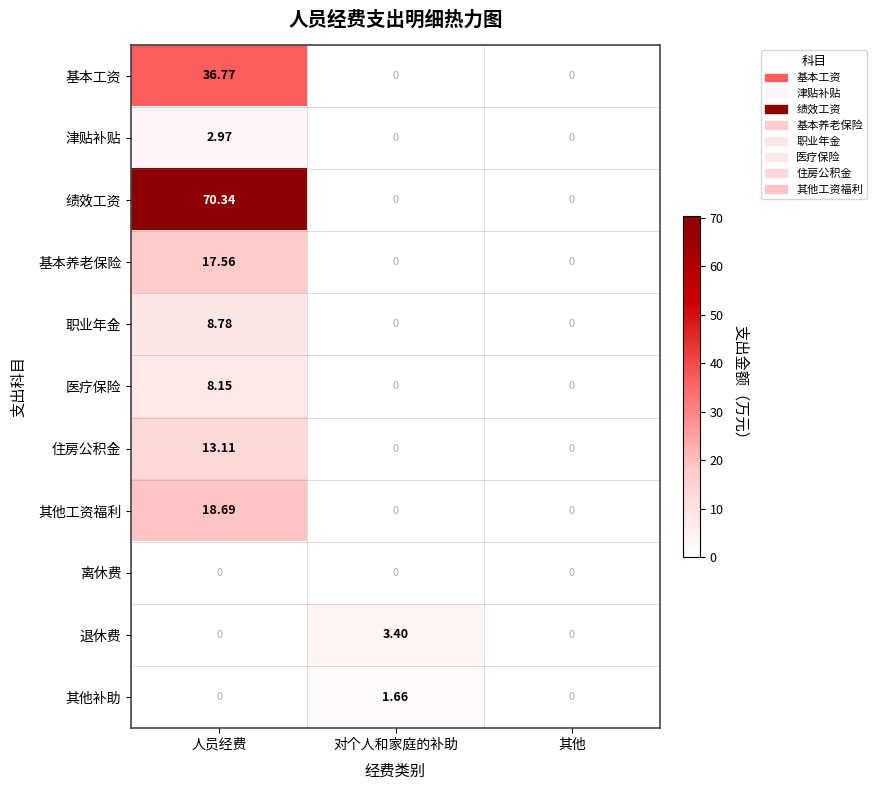

Which series has the largest total across all categories?

绩效工资